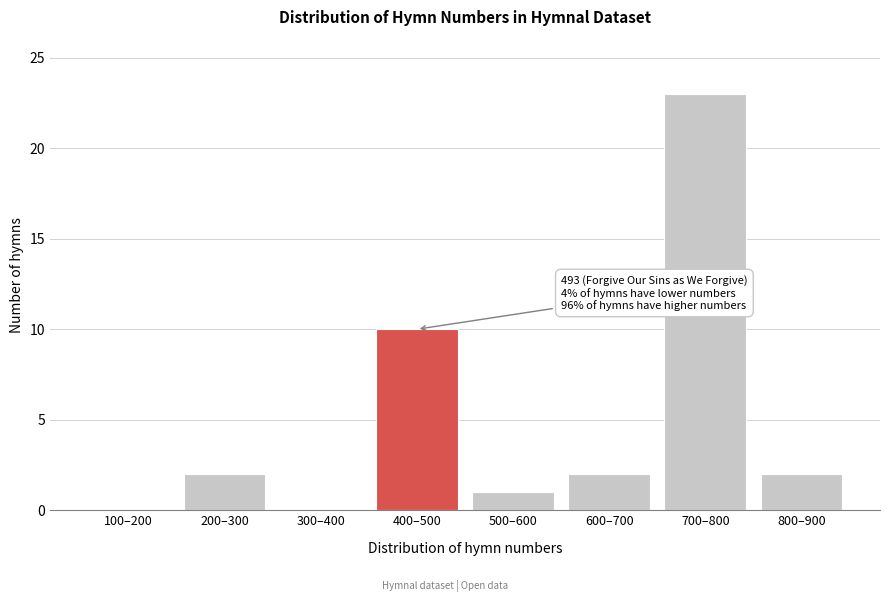

Reading left to right, extract all data points from this chart.

100–200=0	200–300=2	300–400=0	400–500=10	500–600=1	600–700=2	700–800=23	800–900=2